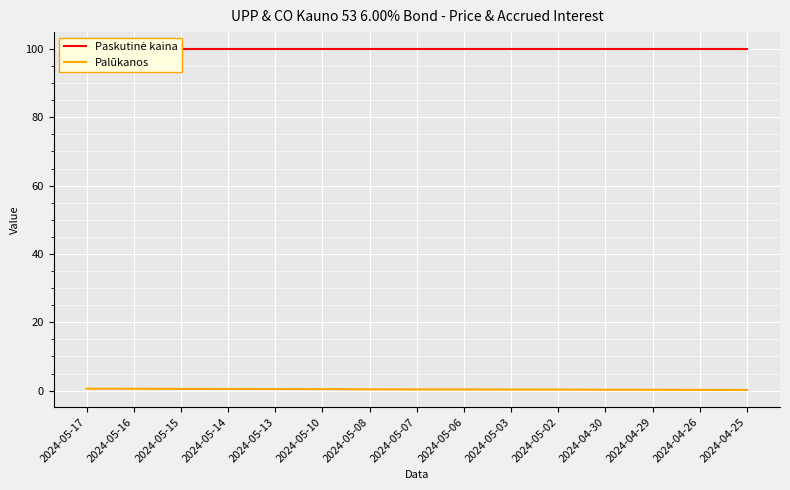

What is the difference between the maximum and minimum values in the Palūkanos series?

0.4